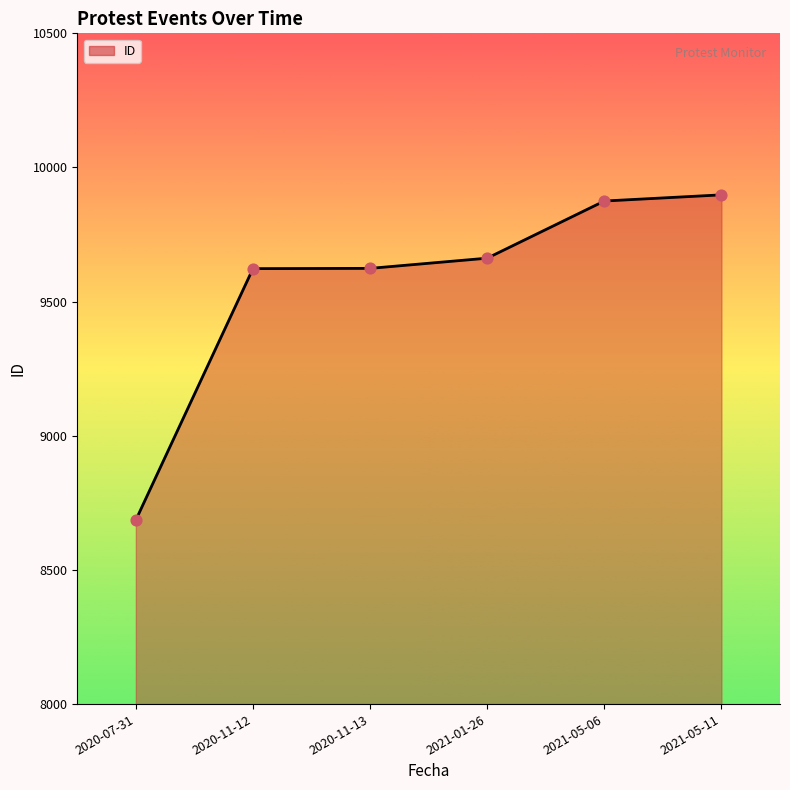

What is the ratio of the value at 2020-11-13 to the value at 2021-05-11?

1.0